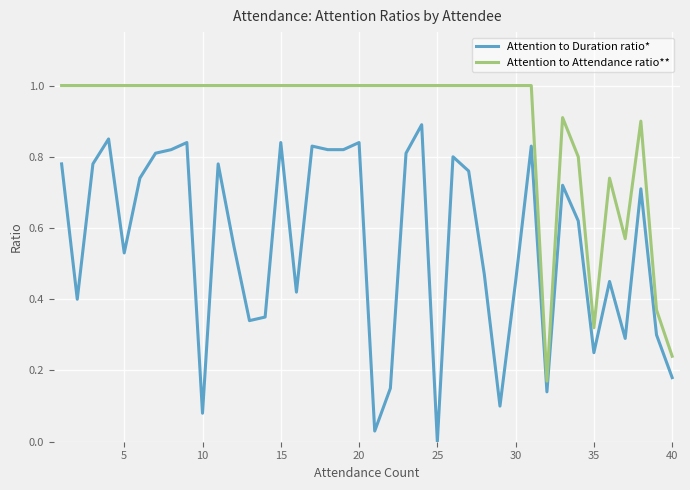

How many Attention to Attendance ratio** values are between 1 and 2?

31